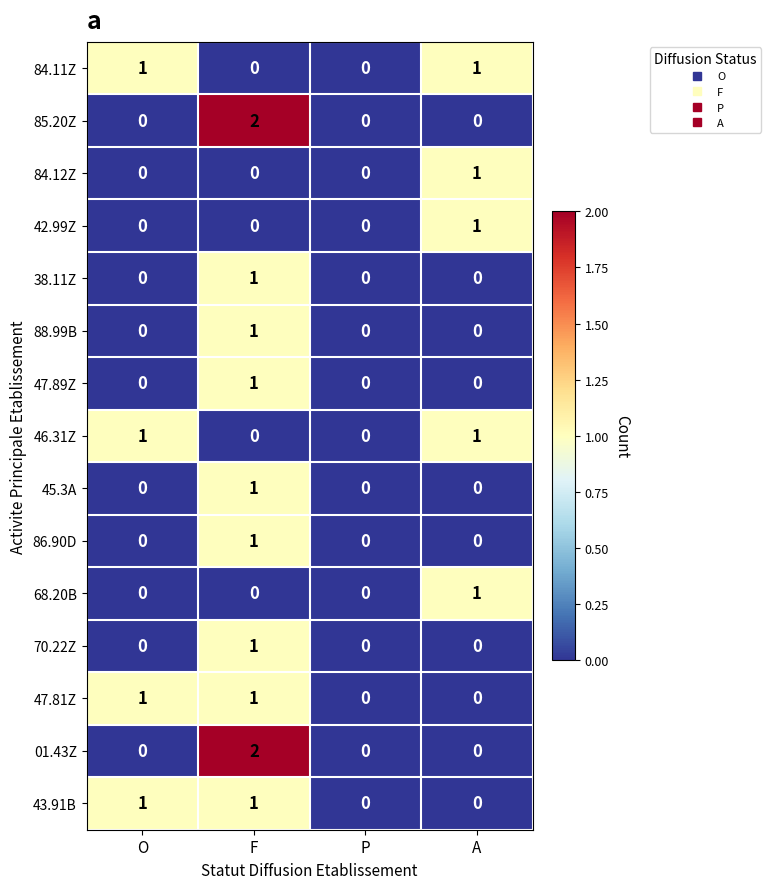

What is the spread (max minus min) of values at A?

1